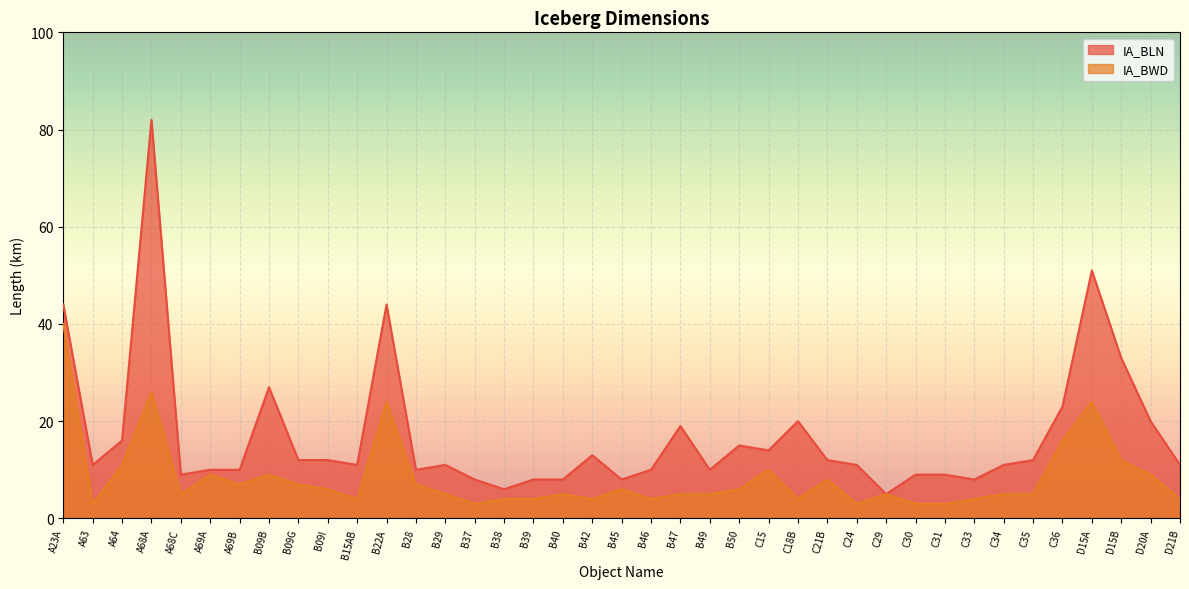

Which has a higher value, B28 or C29?

B28